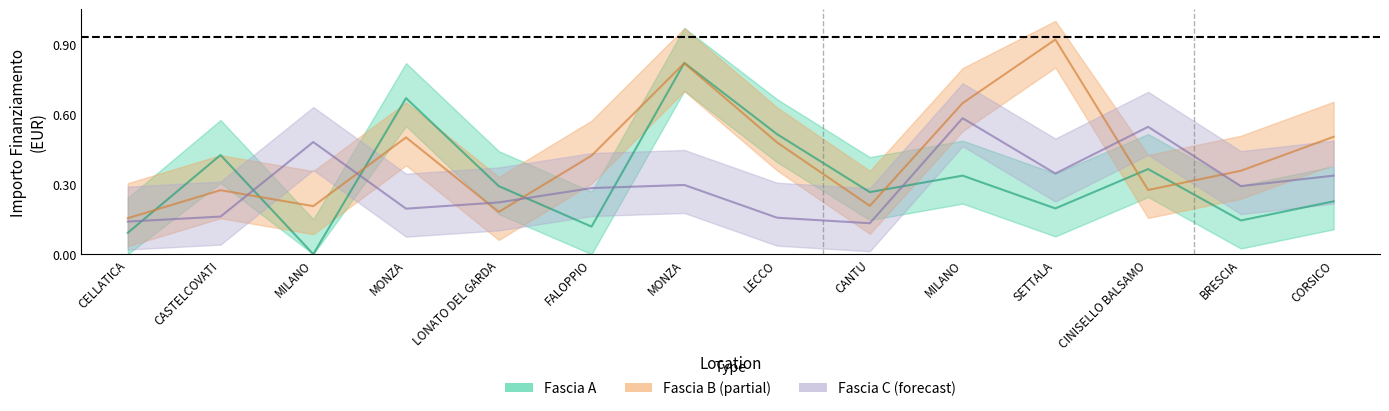

Which series ends up on top after the final intersection of Fascia C and Fascia B?

Fascia B